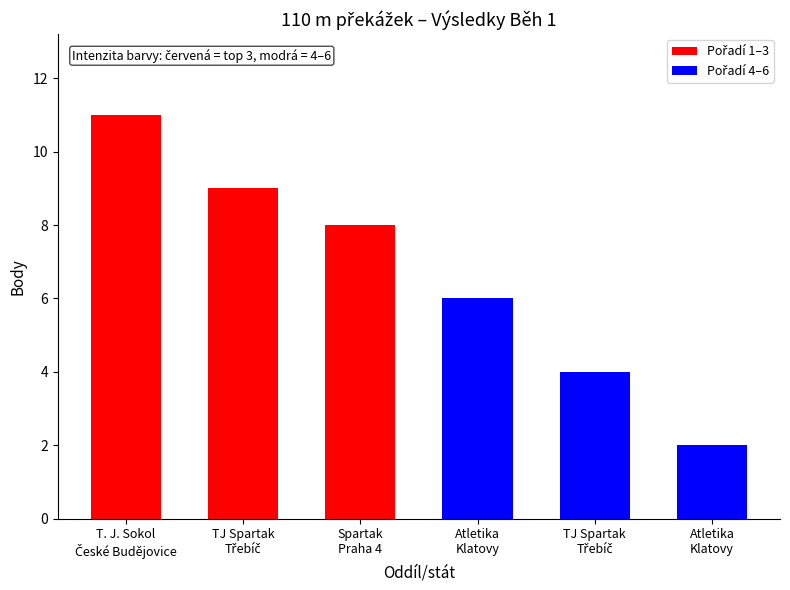

What is the average value?

7